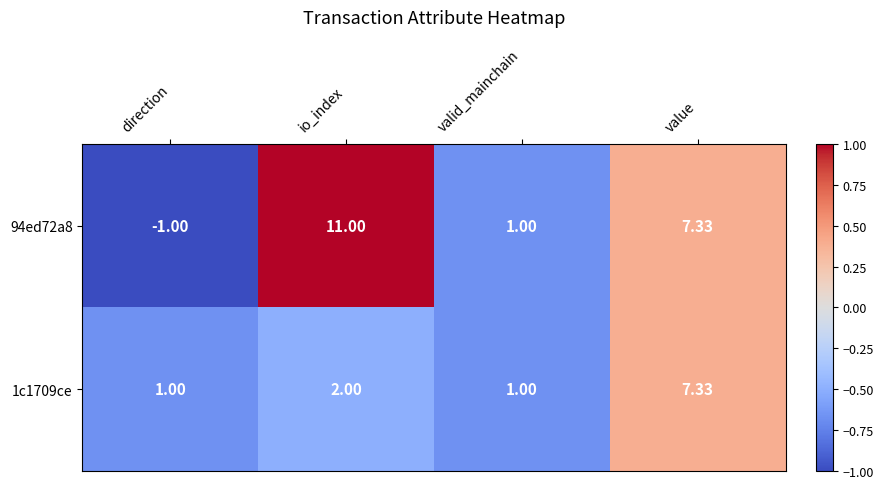

List the labels in order of 94ed72a8 value, smallest first.

direction, valid_mainchain, value, io_index